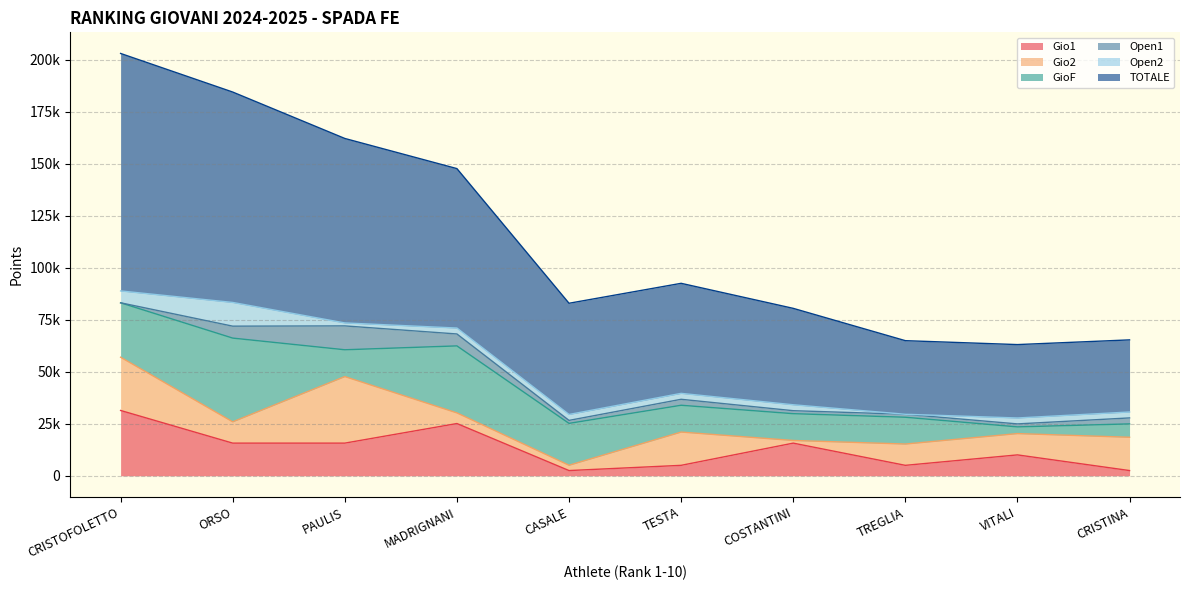

Rank the categories by GioF value from highest to lowest.

ORSO, MADRIGNANI, CRISTOFOLETTO, CASALE, PAULIS, TESTA, TREGLIA, COSTANTINI, CRISTINA, VITALI